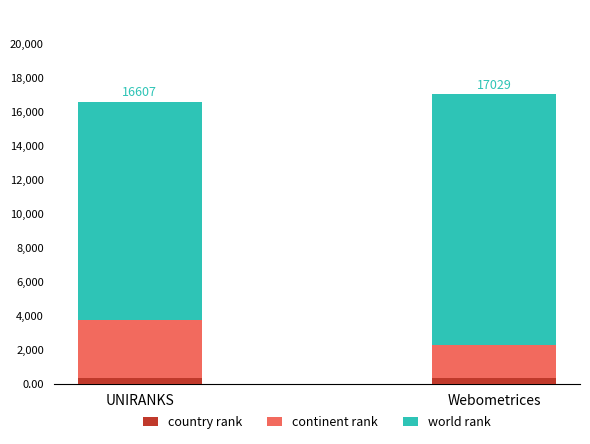

What is the value of the country rank bar at the 2nd from the left?

363